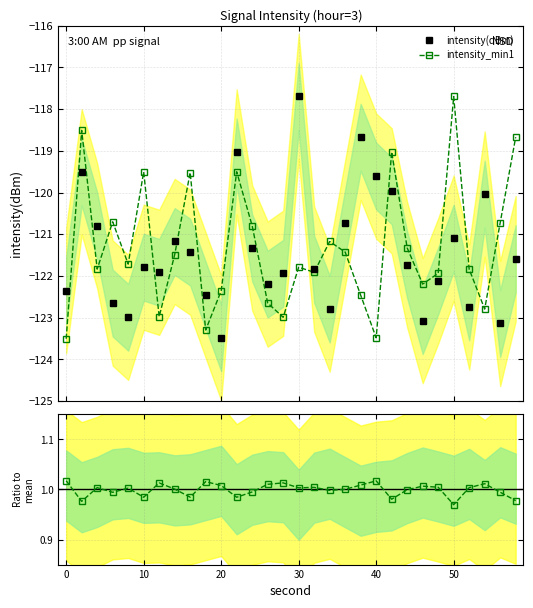

True or false: intensity_min1 has more than 0 points higher than both neighbors.

True